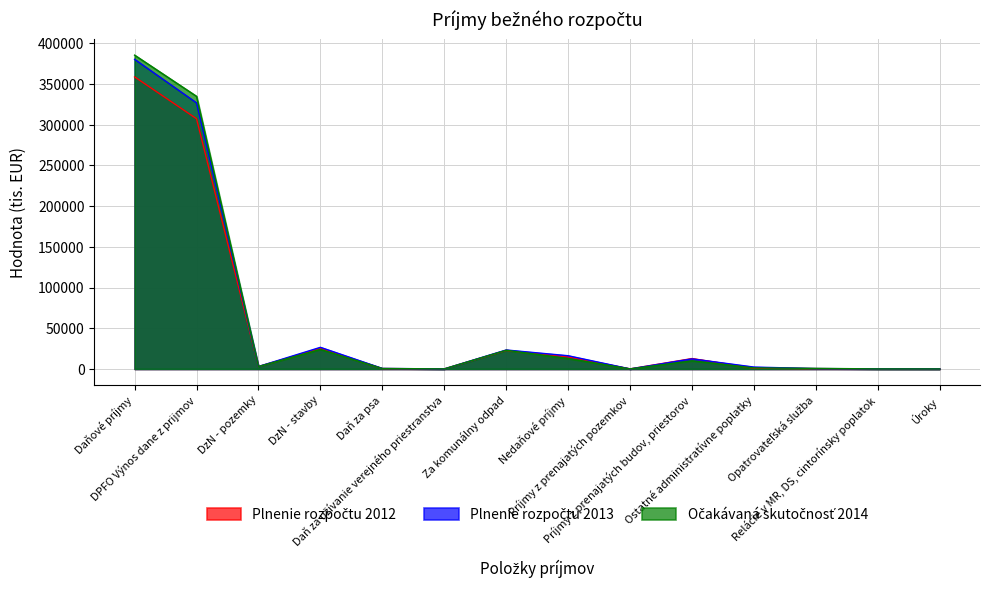

What is the difference between the maximum and minimum values in the Očakávaná skutočnosť 2014 series?

385596.0